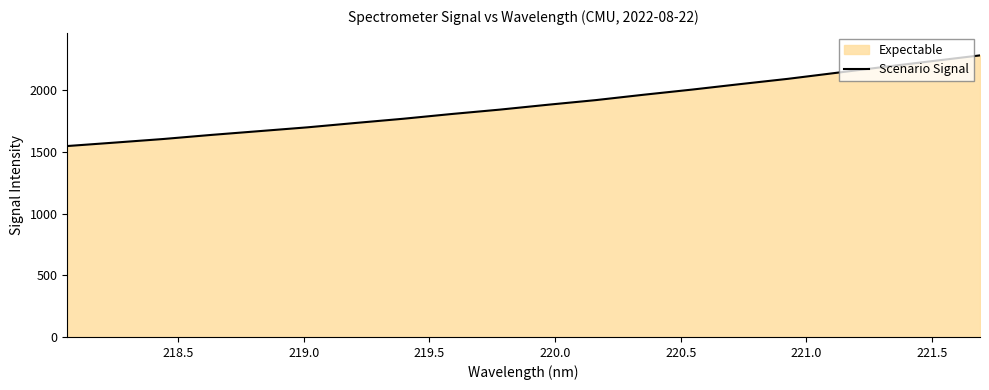

What is the greatest value displayed?

2284.0